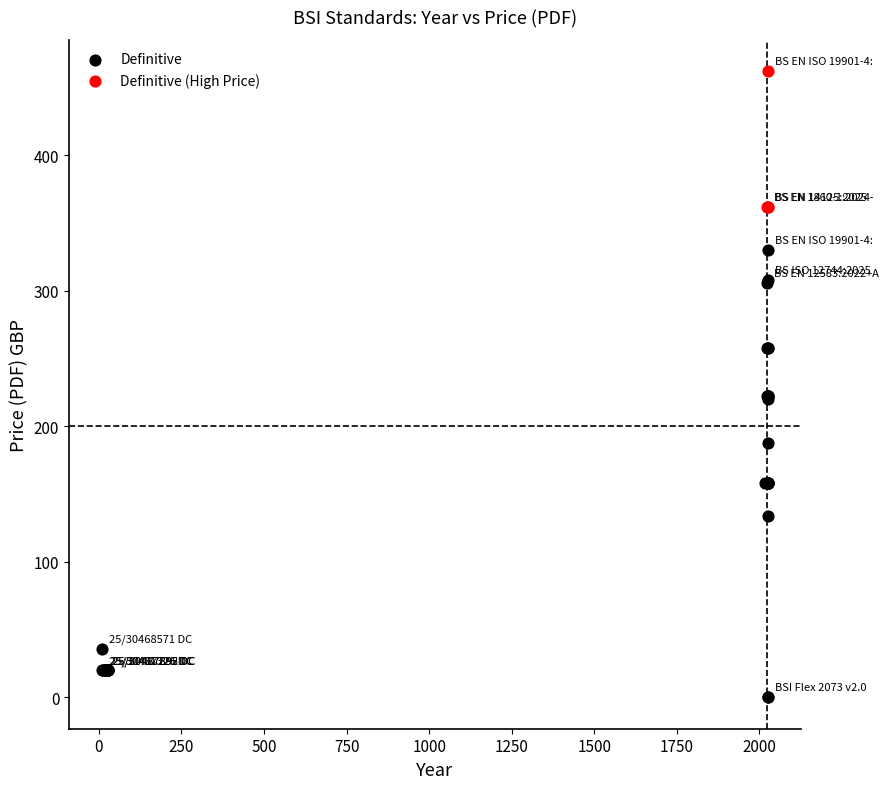

Which series reaches the minimum Y coordinate?

Definitive